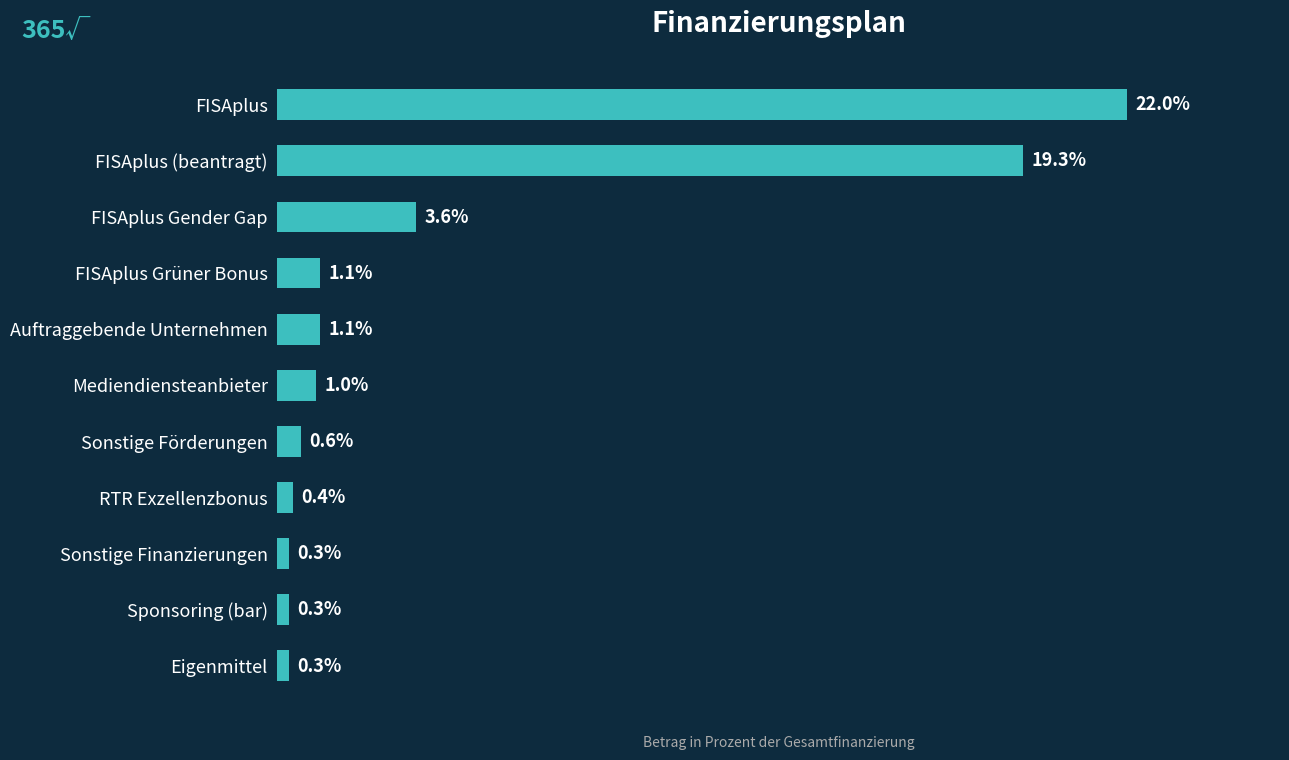

Where is the data nearest to the value 11?

FISAplus Gender Gap